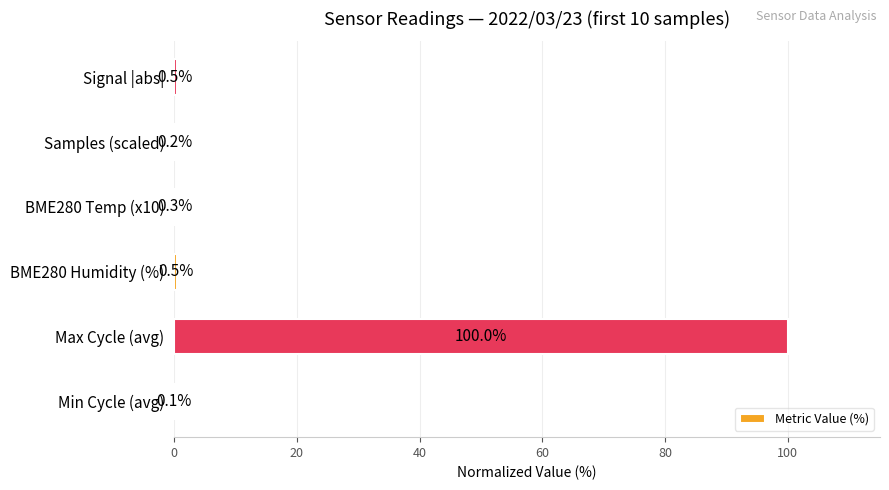

True or false: the data shows 0.3 at BME280 Temp (x10).

True